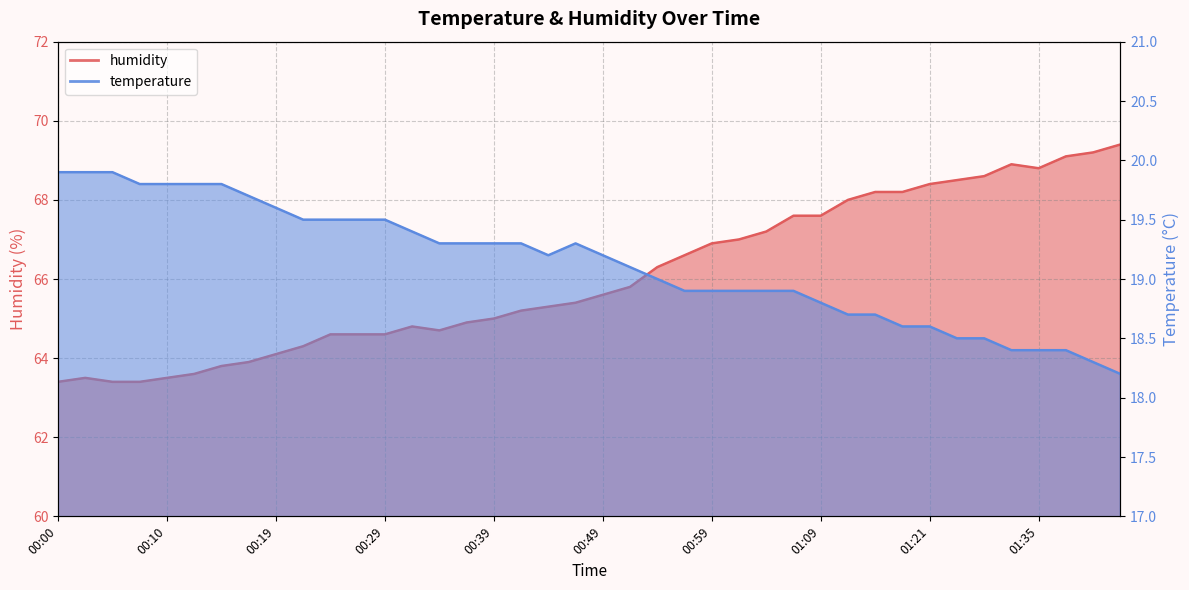

What are all the series names shown in the legend?

temperature, humidity